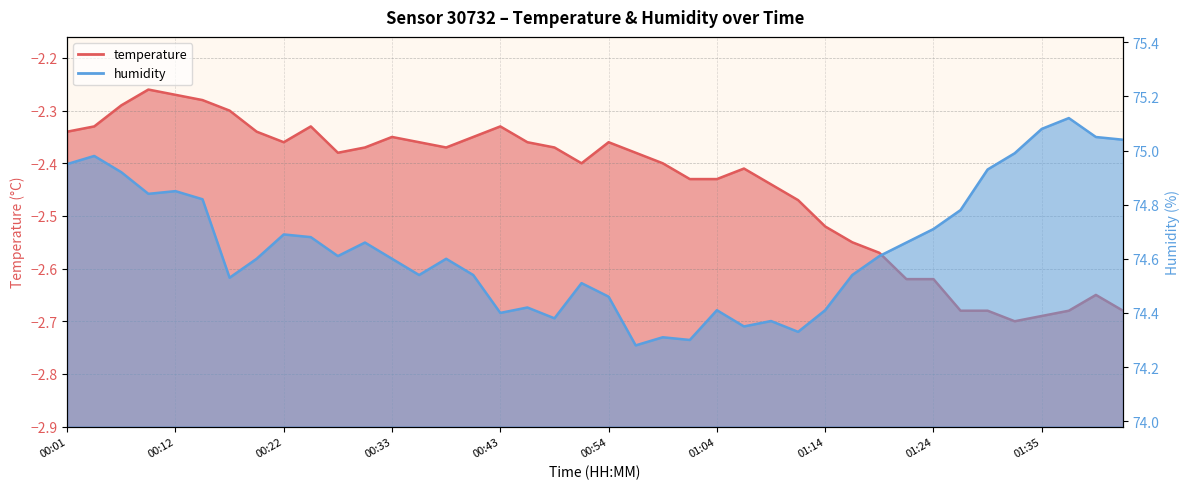

At which category does the chart reach its peak across all series?

01:37